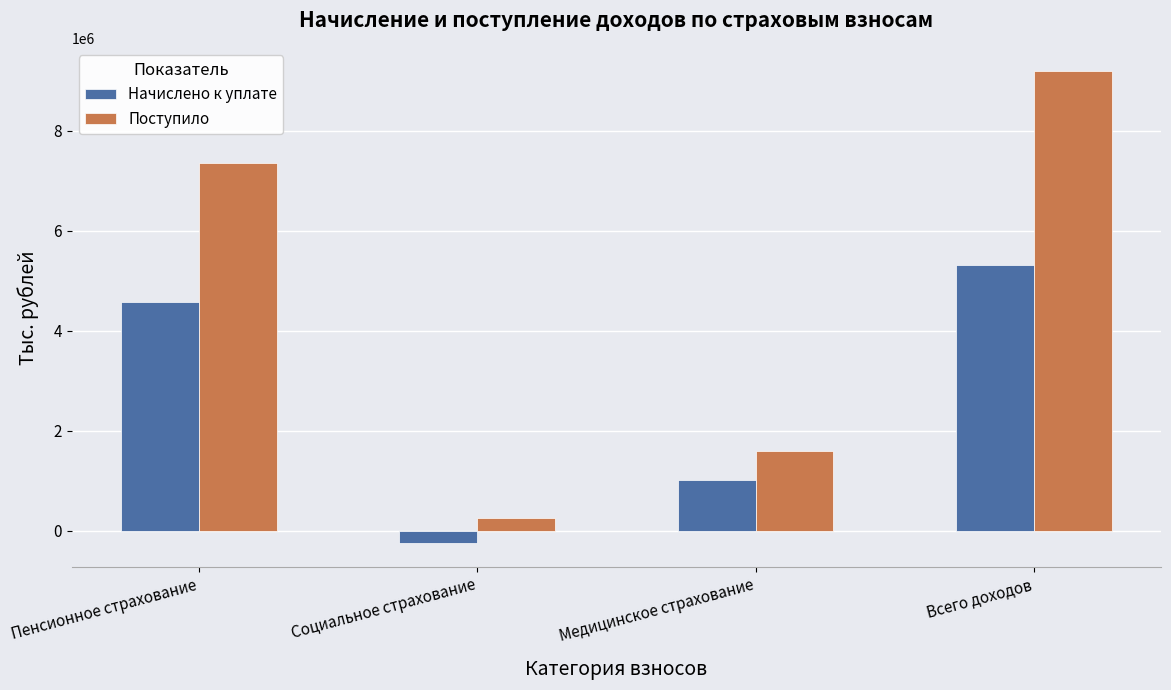

What is the smallest value displayed?

-256773